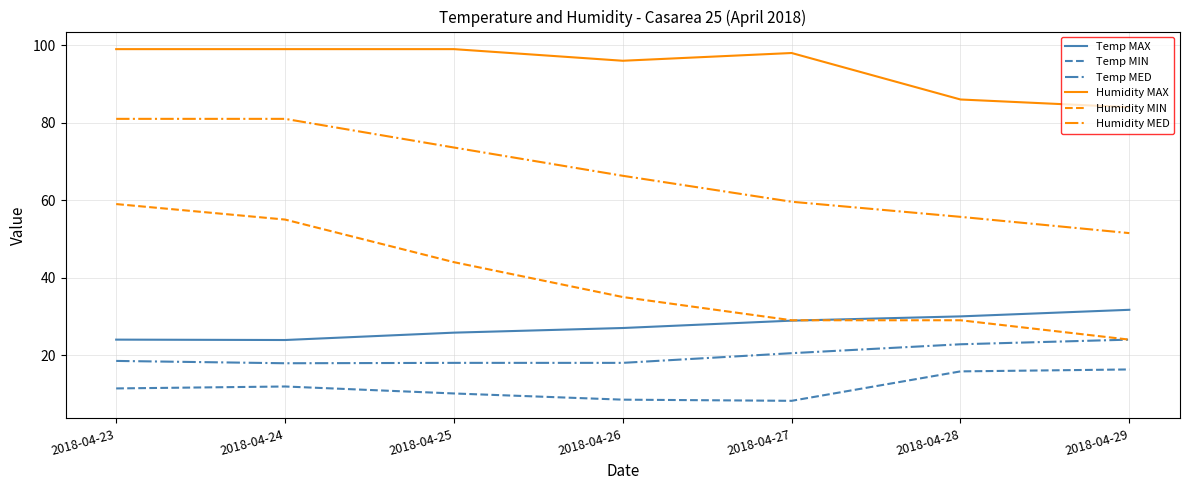

True or false: Temp MIN and Humidity MED cross at least once.

False